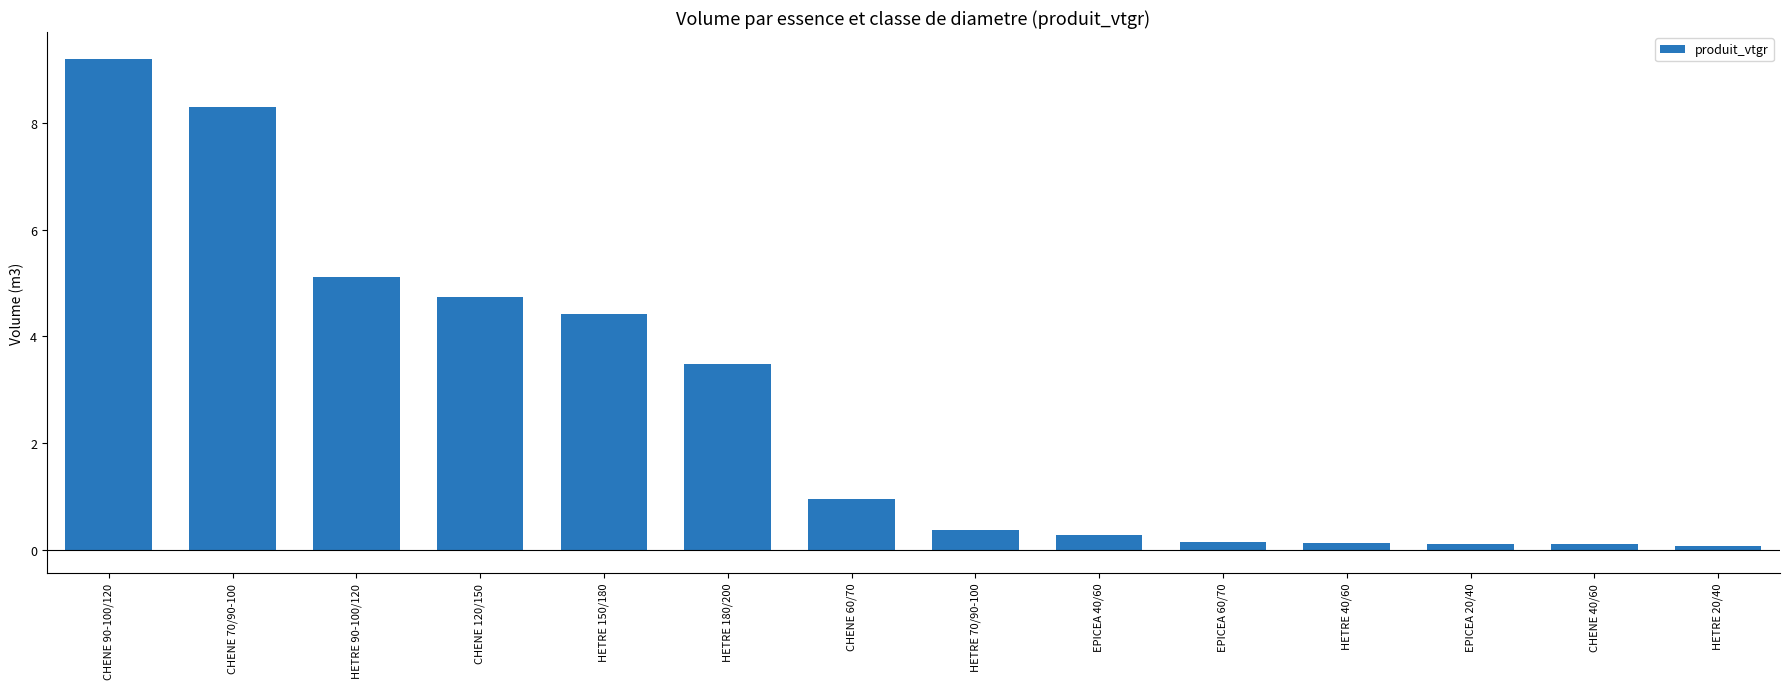

Are the bars grouped side by side (vs. stacked)?

No